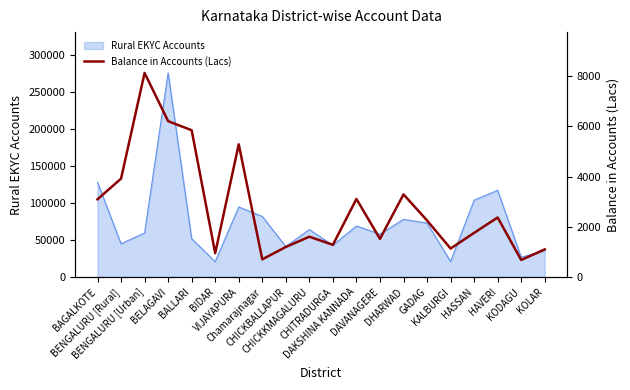

What is the label of the 10th point from the left?

CHICKKMAGALURU